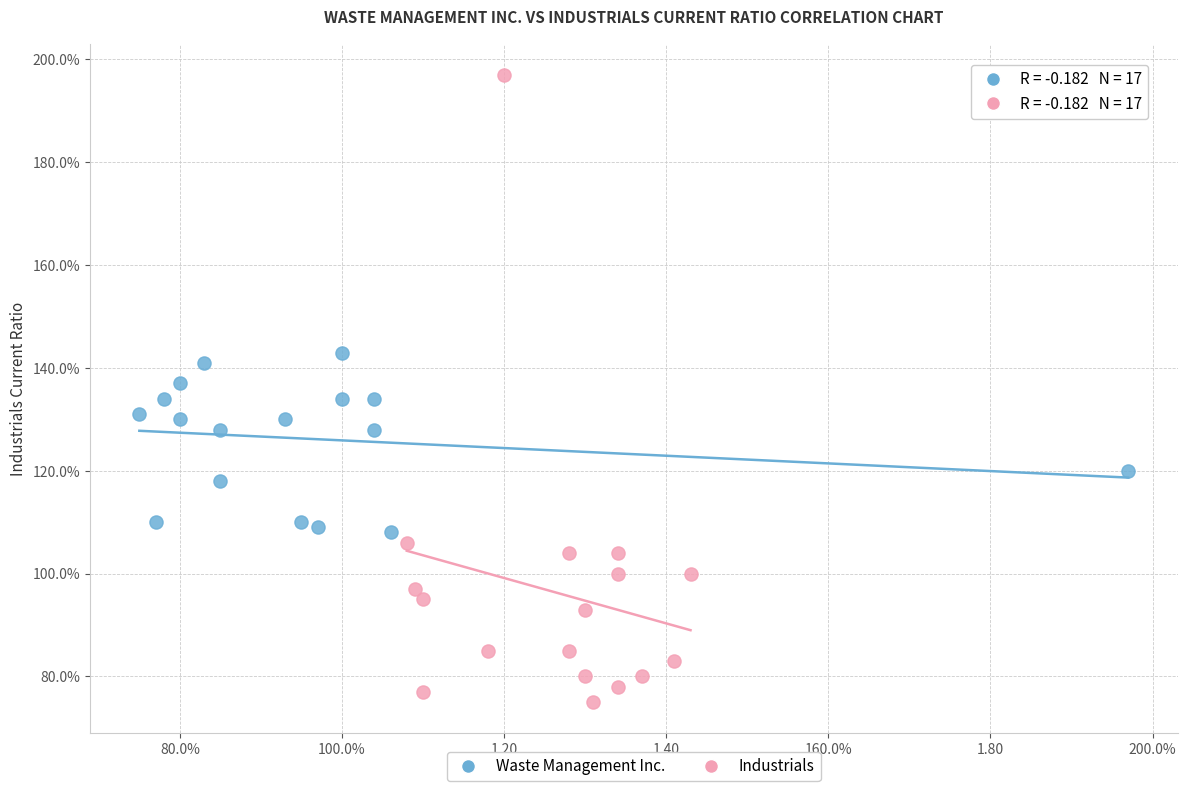

What are all the series names shown in the legend?

Waste Management Inc., Industrials